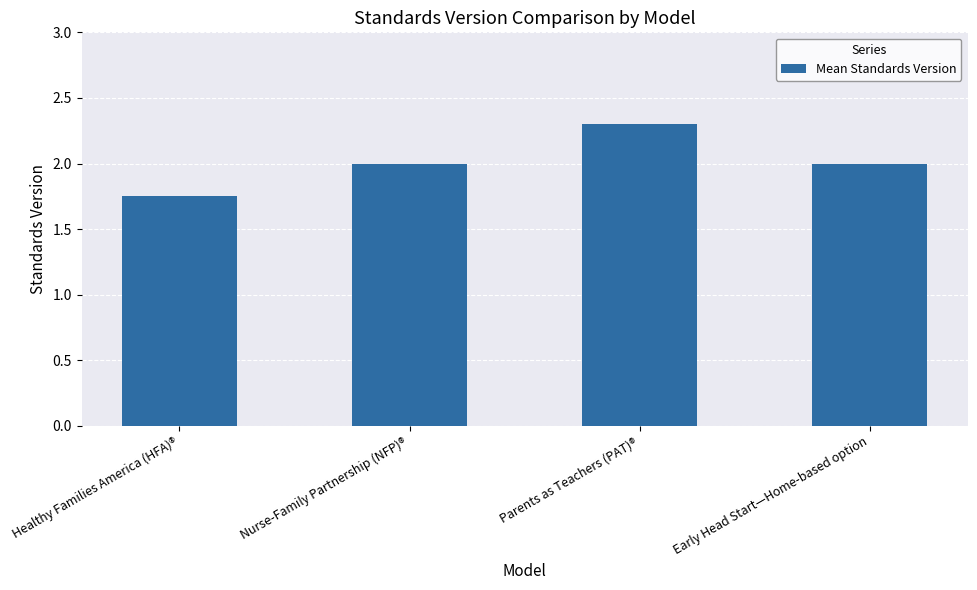

Is it true that the value at Healthy Families America (HFA)® is 2.3?

False